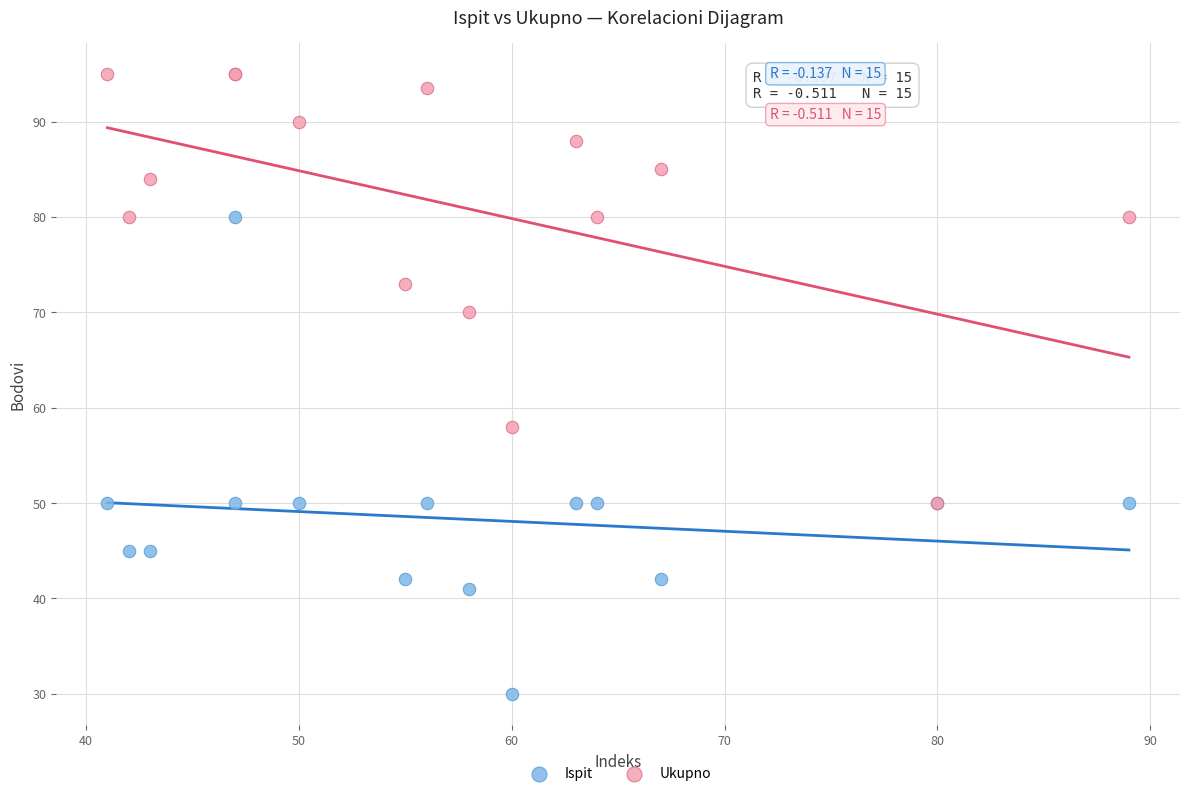

Which series contains the lowest Y value?

Ispit